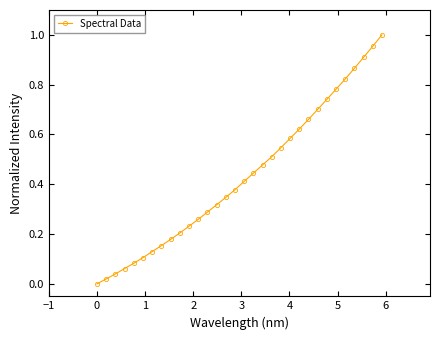

What is the sum of all values?

13.8